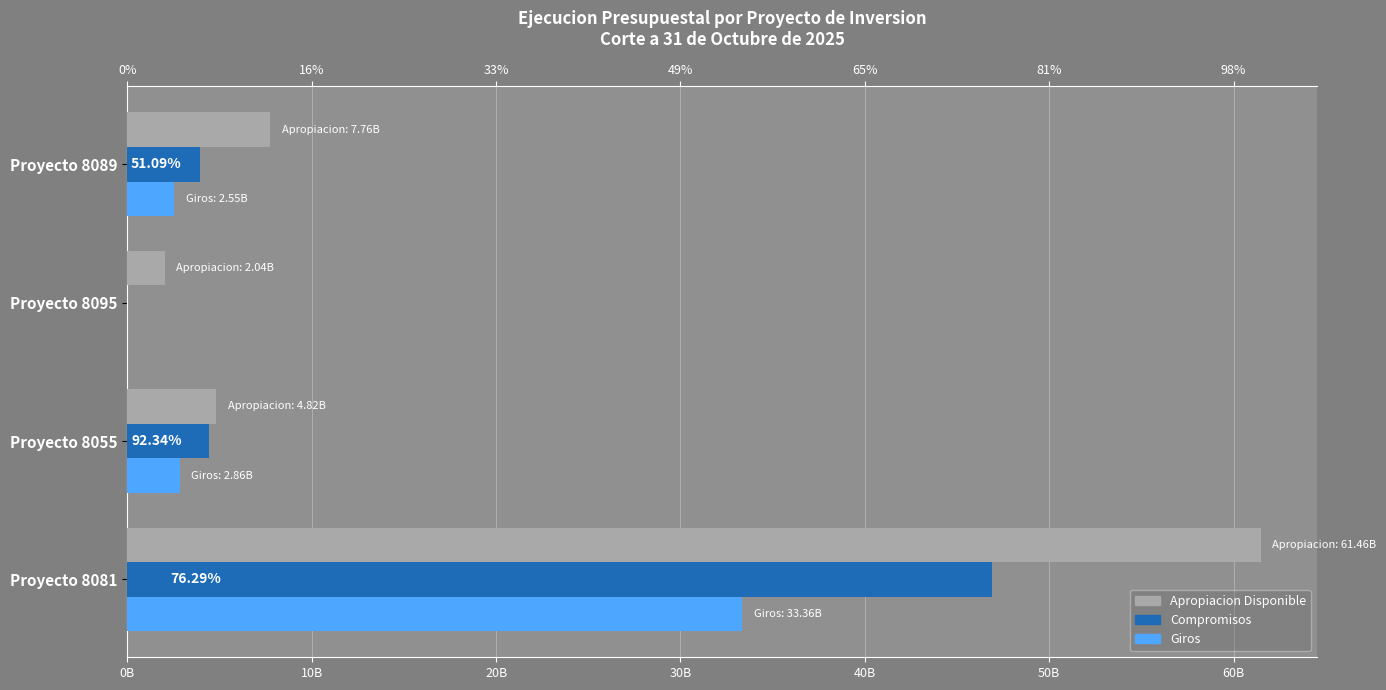

Reading left to right, list all the values displayed in this chart.

Apropiacion Disponible: 61458902845	4820000000	2043980823	7762656332
Compromisos: 46885956573	4451011114	0	3965731806
Giros: 33362442528	2859123205	0	2546166485